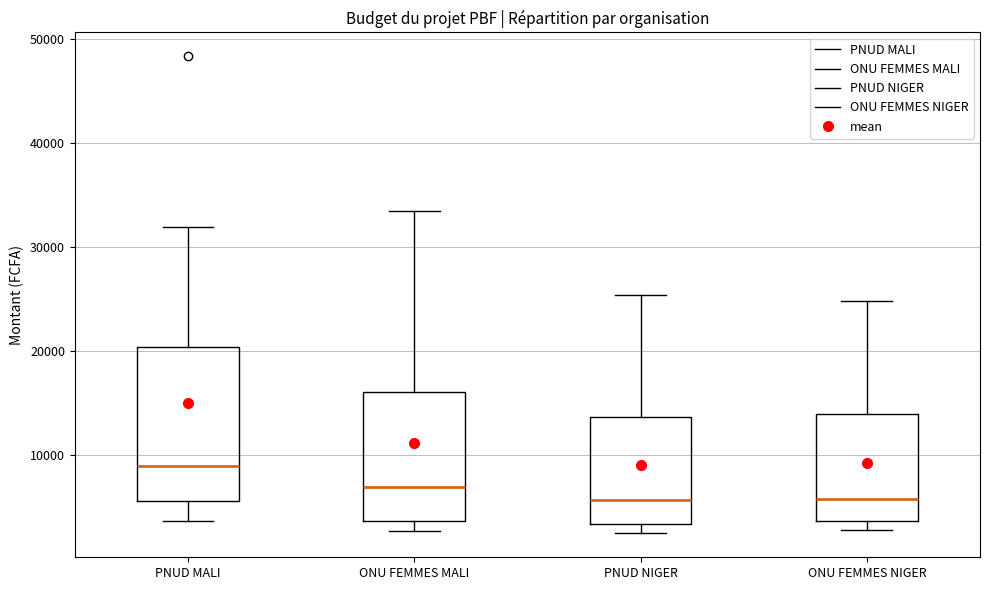

Comparing the boxes themselves (not the whiskers), which one is the tallest?

PNUD MALI